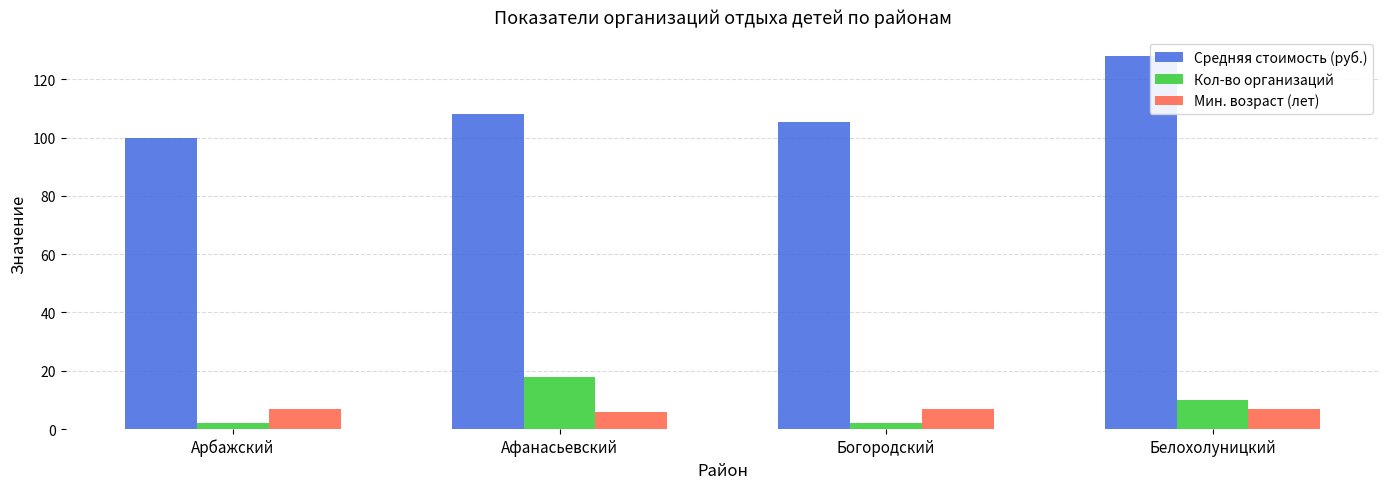

What is the difference between the maximum and minimum values in the Мин. возраст (лет) series?

1.0